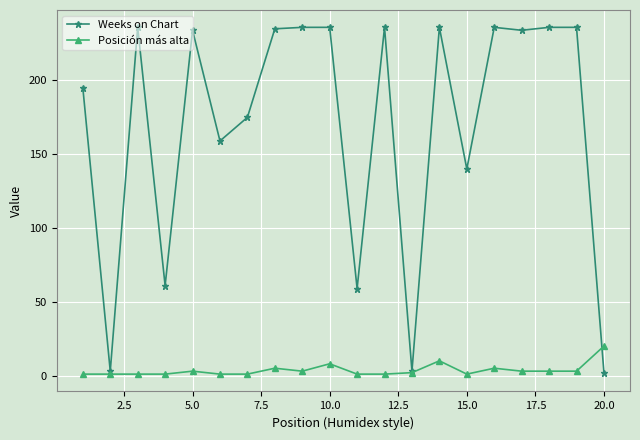

Rank the series by their average value, from highest to lowest.

Weeks on Chart, Posición más alta